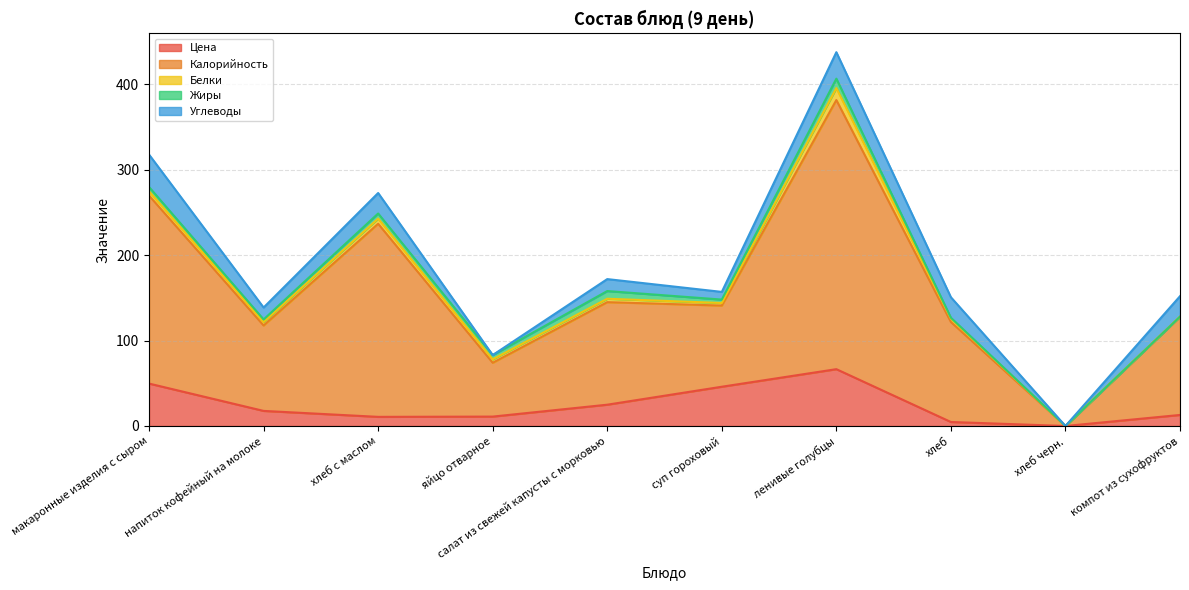

What is the label of the 3rd point from the left?

хлеб с маслом